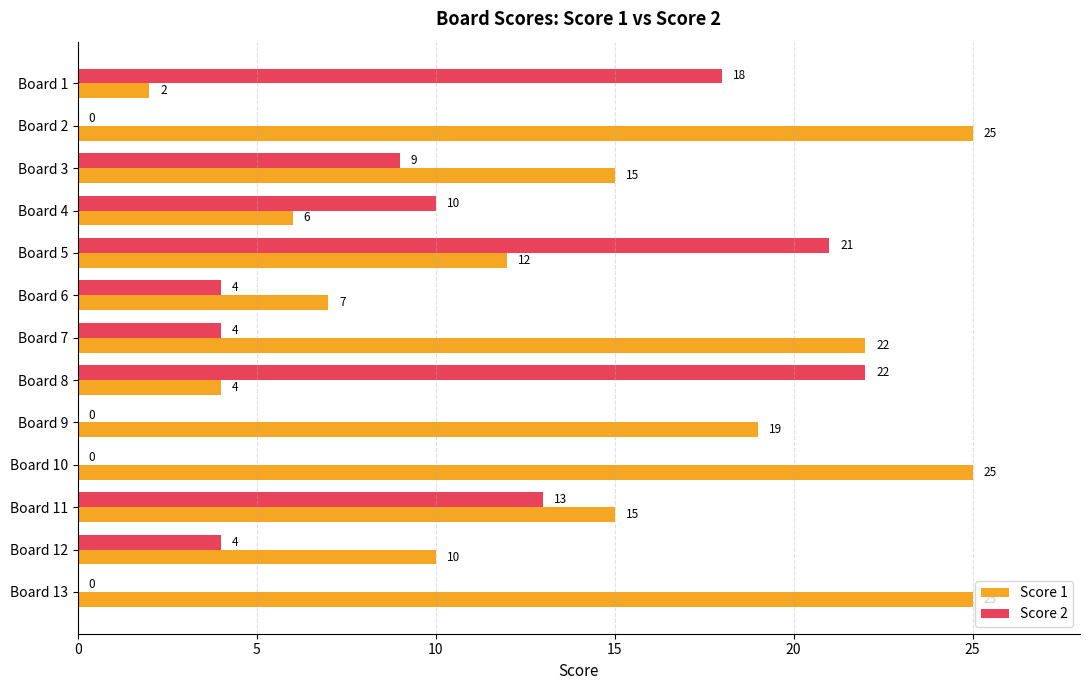

Which series changed the most between Board 3 and Board 11?

Score 2